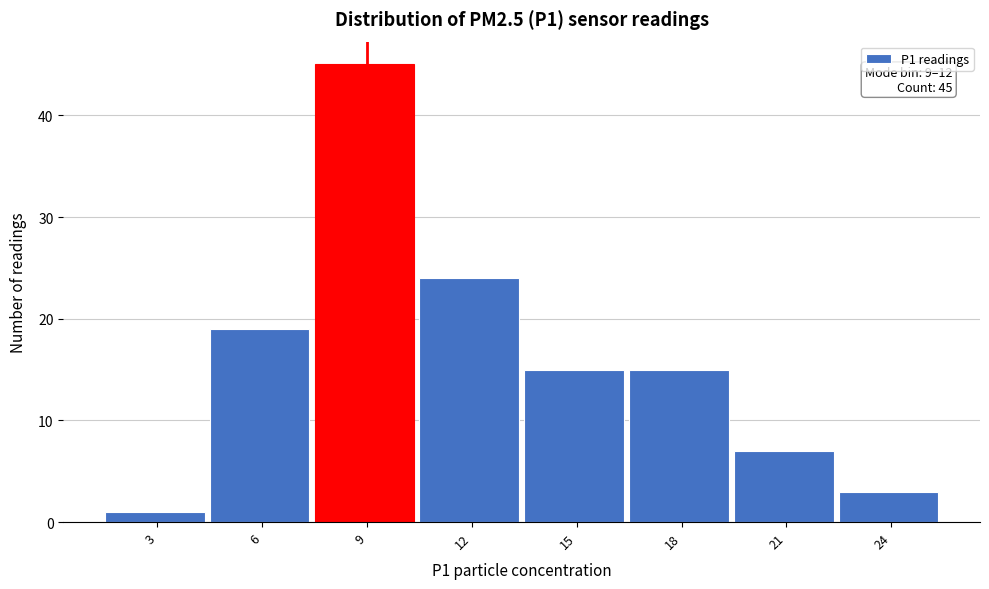

Reading left to right, transcribe all the data shown in this chart.

3=1	6=19	9=45	12=24	15=15	18=15	21=7	24=3